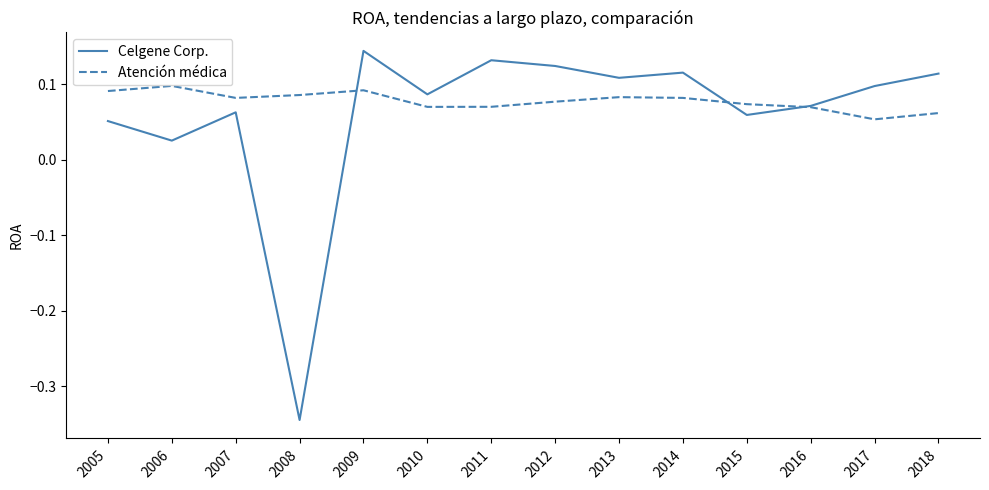

What is the sum of all Atención médica values?

1.1